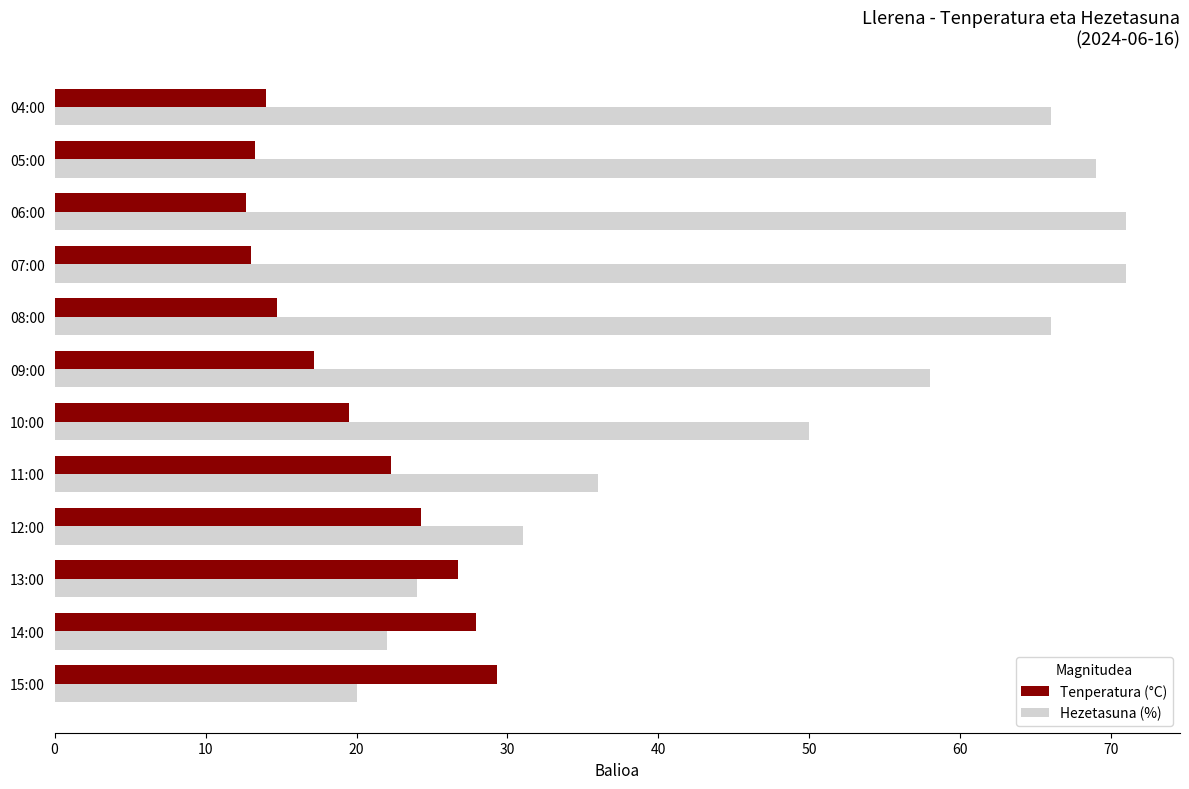

The Hezetasuna (%) series shows 71.0 at 06:00. True or false?

True